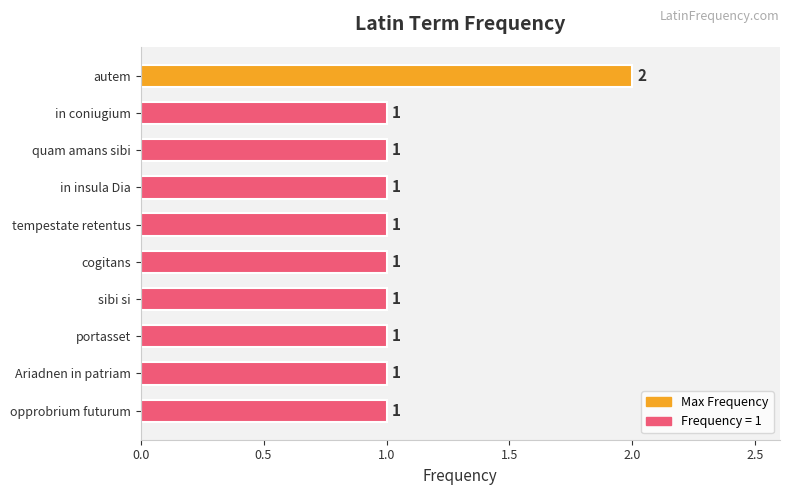

Reading top to bottom, transcribe all the data shown in this chart.

2	1	1	1	1	1	1	1	1	1